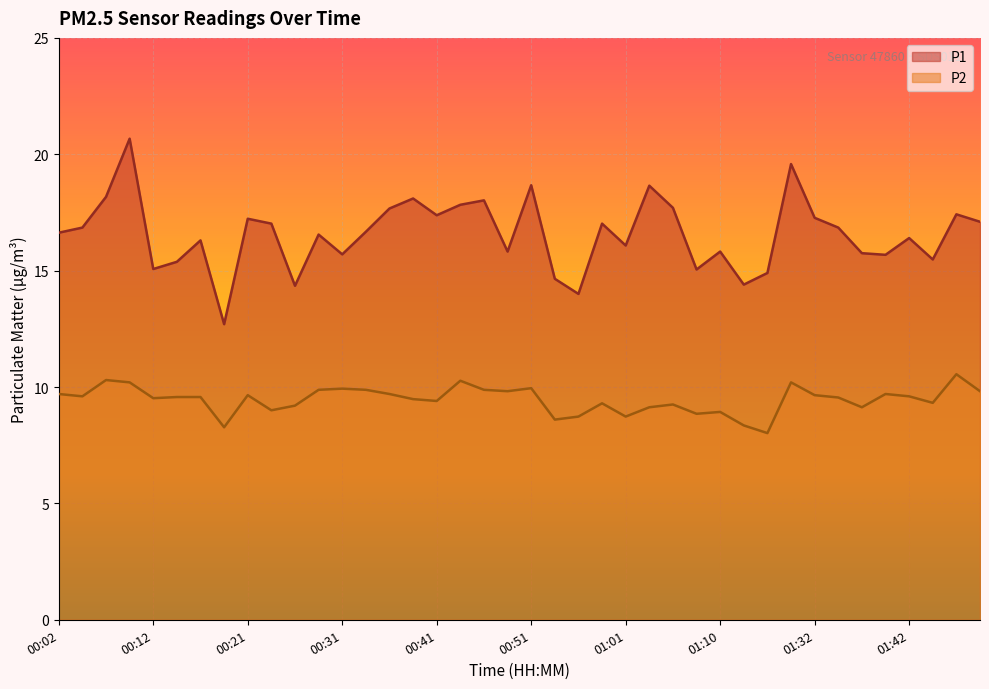

Which series has the largest range (max minus min)?

P1